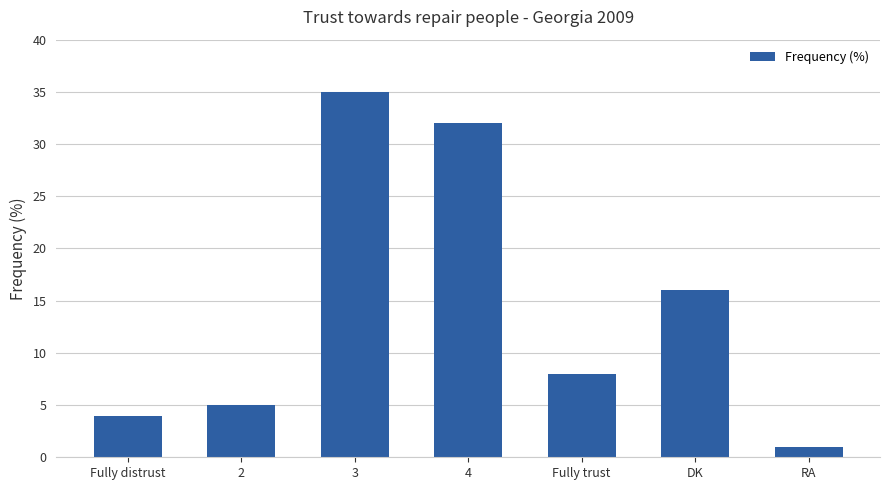

How many distinct data groups are displayed?

1